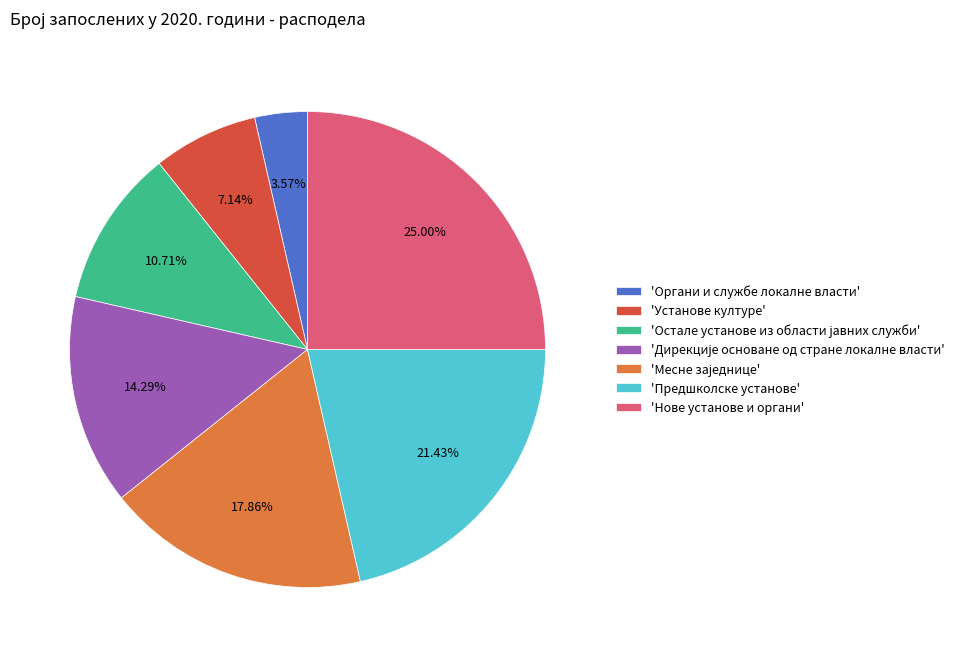

To the nearest percent, what is the average slice percentage?

14%